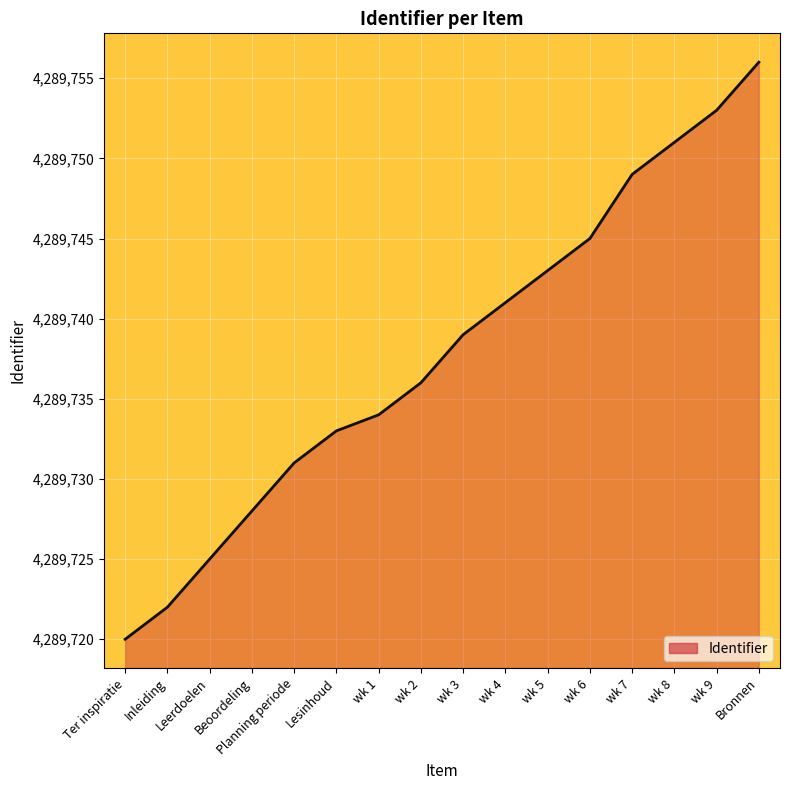

Where is the data nearest to the value 4289738?

wk 3